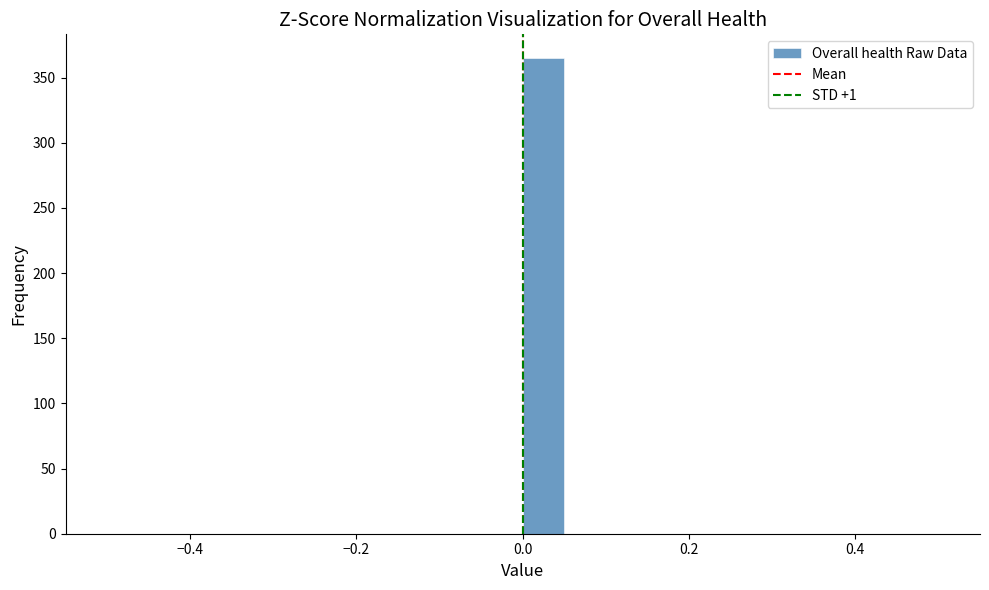

Read against the x-axis, roughly where is the centre of the tallest bar?

0.02